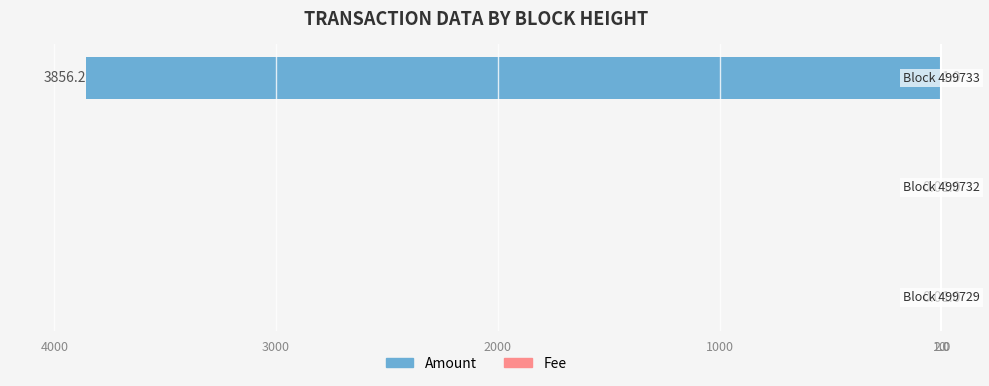

Does the chart contain stacked bars?

No